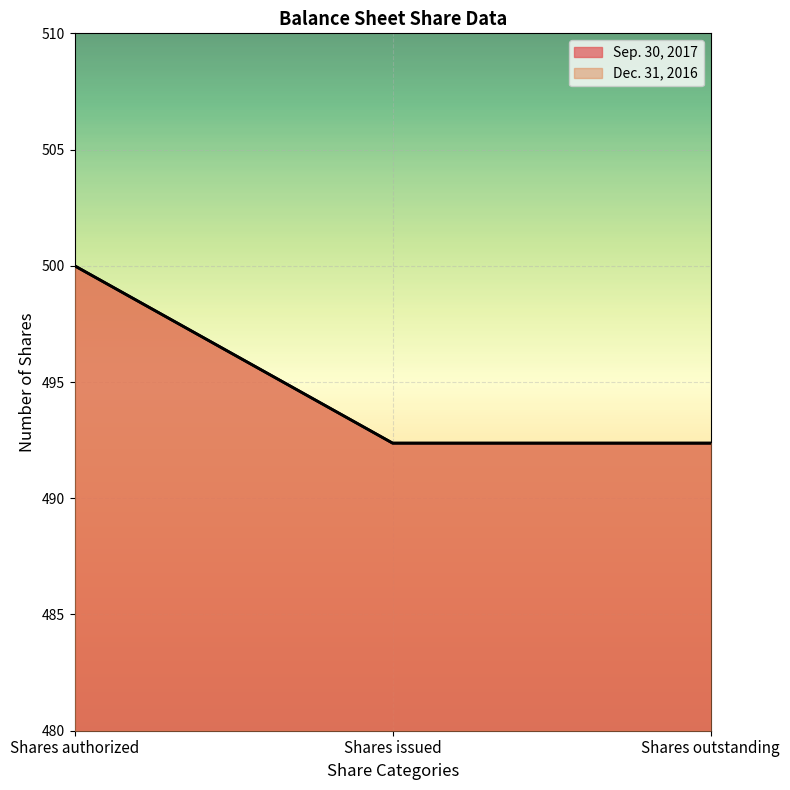

Rank the series at Shares issued from lowest to highest value.

Sep. 30, 2017, Dec. 31, 2016